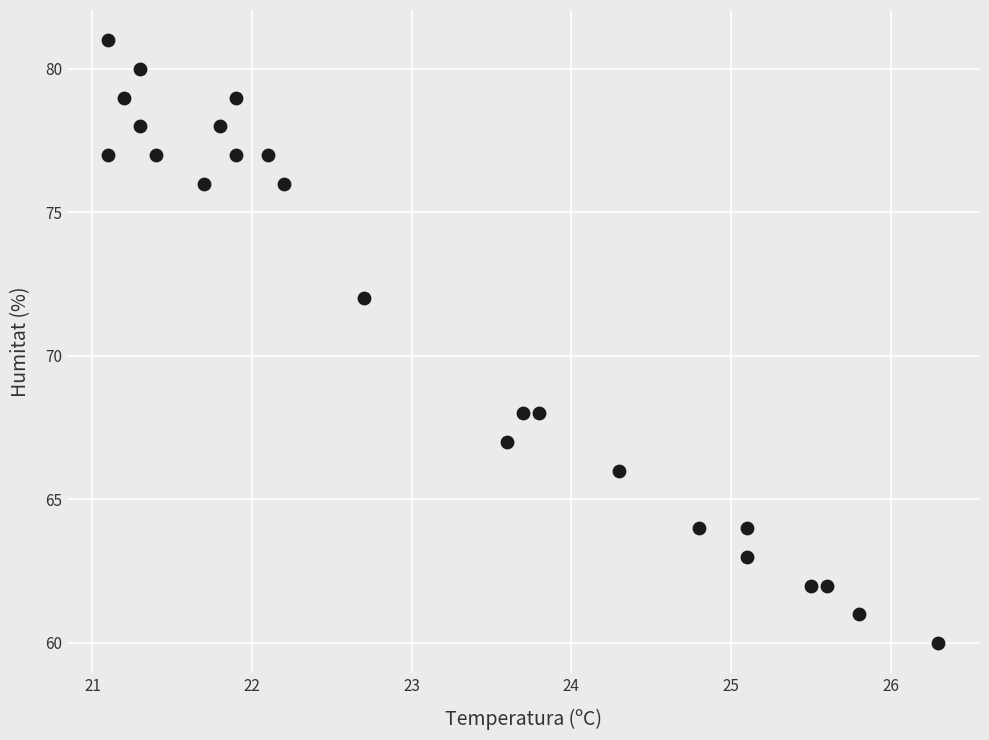

What is the range of Y values (max minus min)?

21